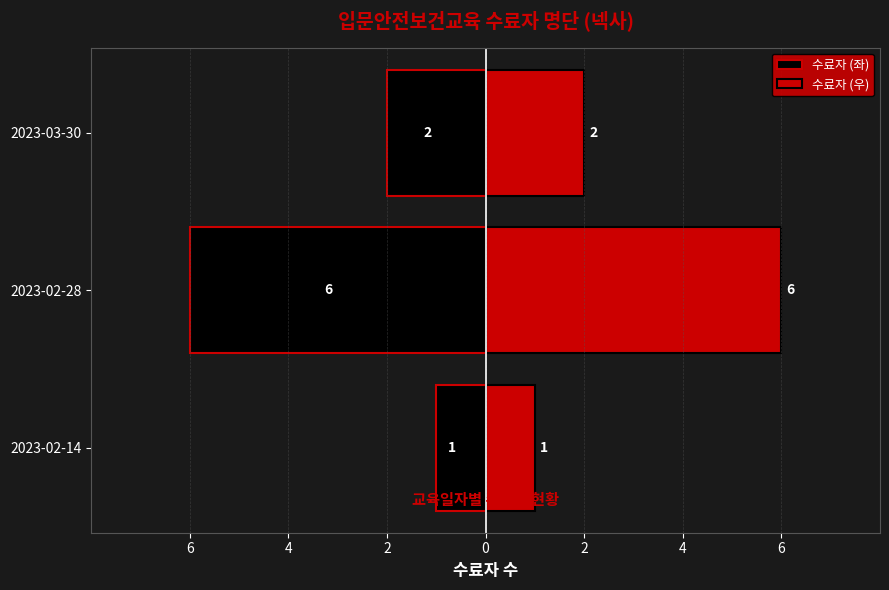

At how many categories does at least one series exceed 0?

3